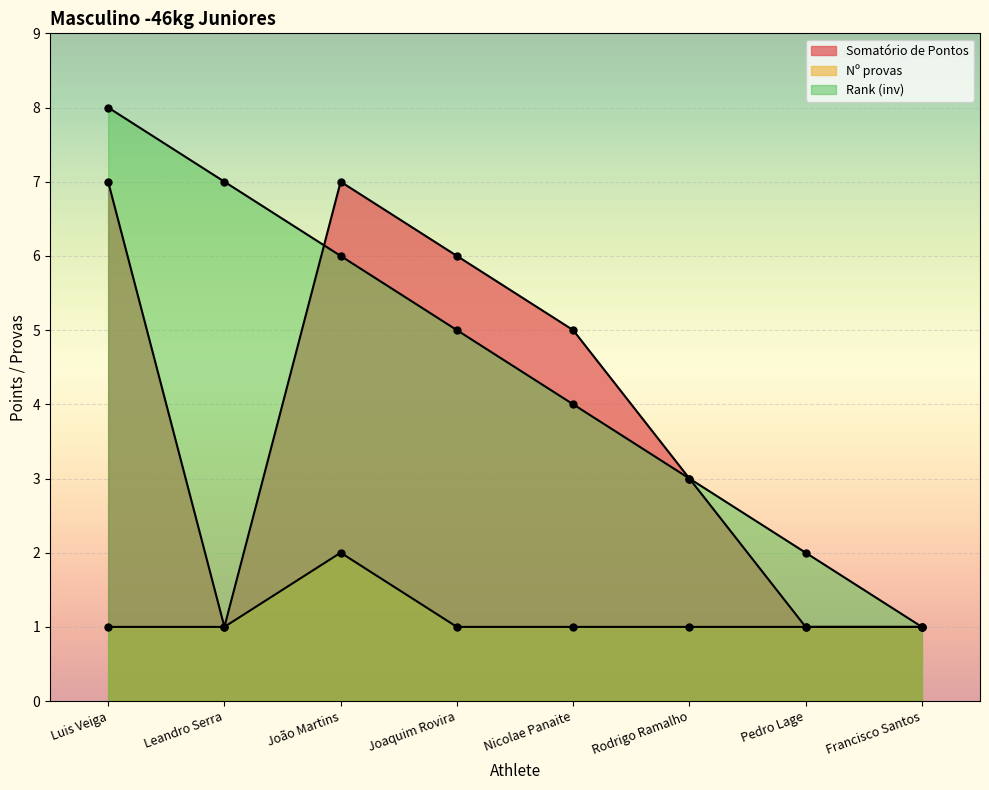

Is it true that Nº provas equals 1 at Luis Veiga?

True